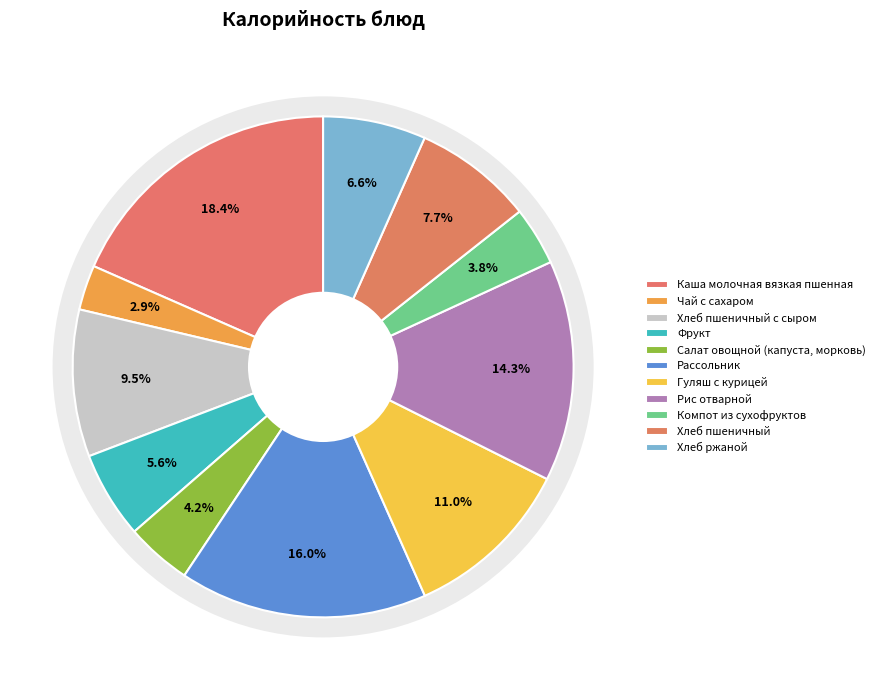

Rank the categories by value from highest to lowest.

Каша молочная вязкая пшенная, Рассольник, Рис отварной, Гуляш с курицей, Хлеб пшеничный с сыром, Хлеб пшеничный, Хлеб ржаной, Фрукт, Салат овощной (капуста, морковь), Компот из сухофруктов, Чай с сахаром